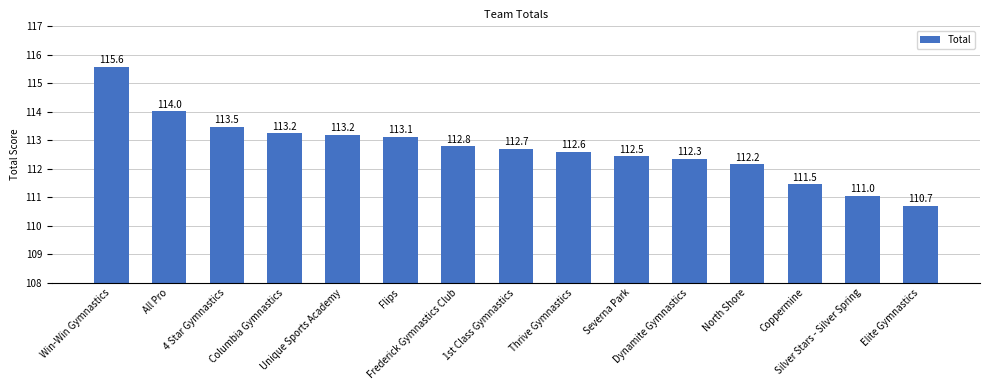

How many series are shown in this chart?

1